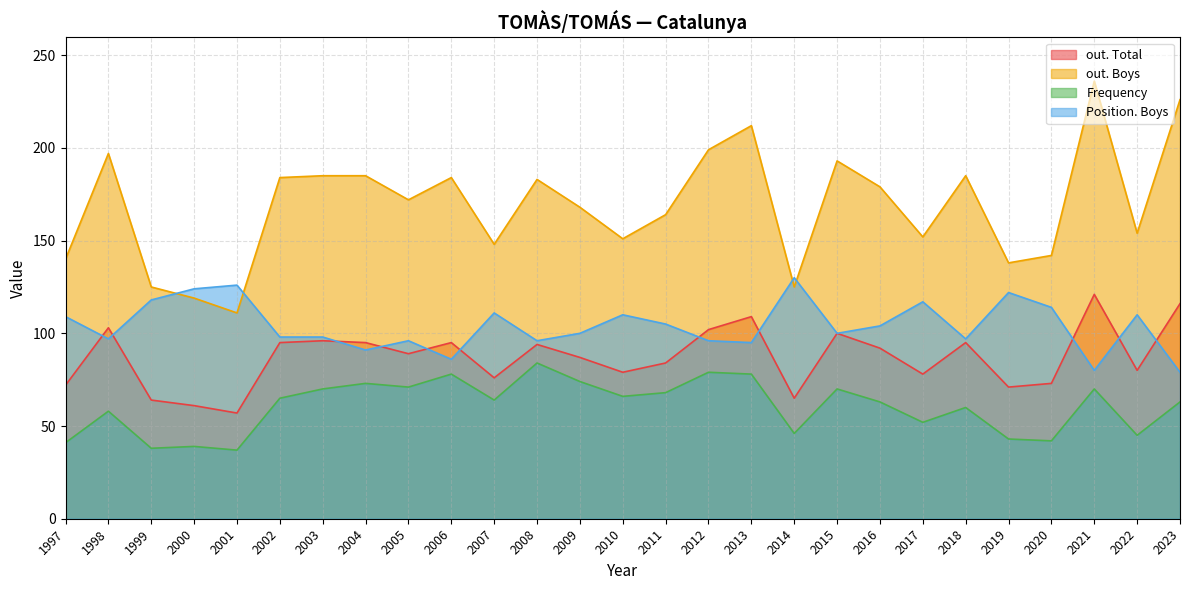

Which series has the largest total across all categories?

out. Boys